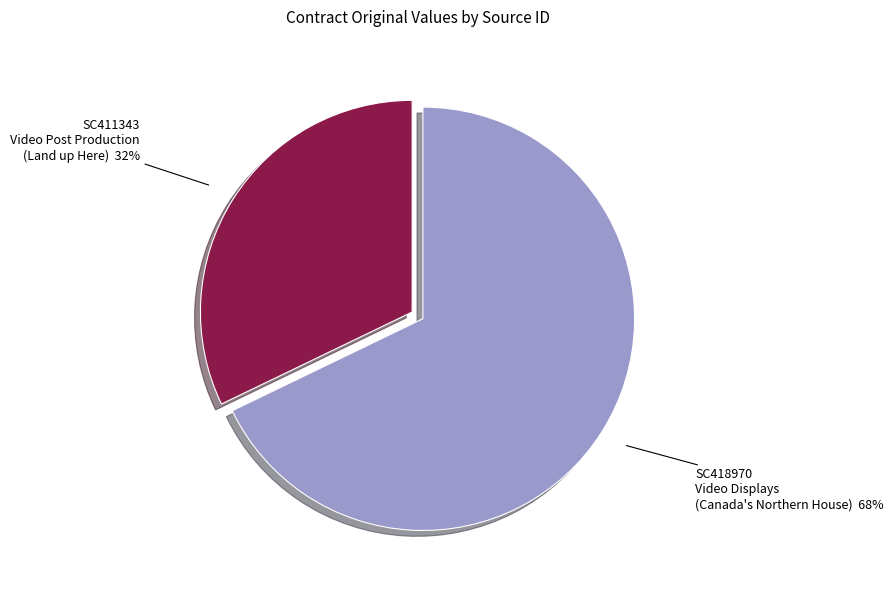

Does any single category account for the majority?

Yes